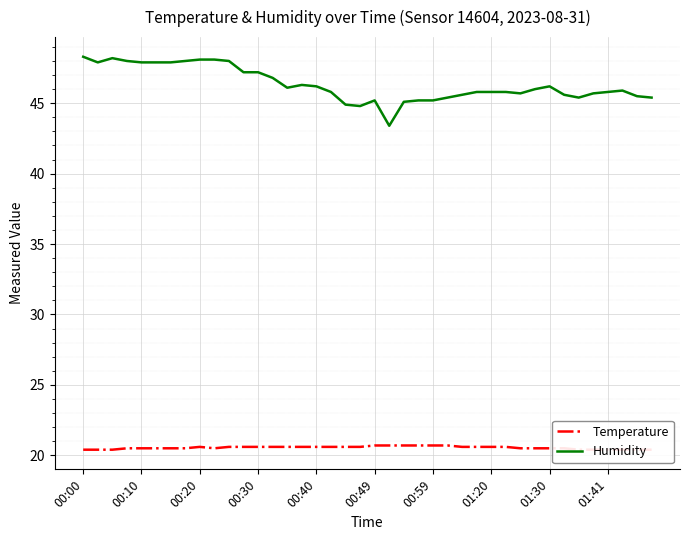

Reading left to right, transcribe all the data shown in this chart.

Temperature: 20.4	20.4	20.4	20.5	20.5	20.5	20.5	20.5	20.6	20.5	20.6	20.6	20.6	20.6	20.6	20.6	20.6	20.6	20.6	20.6	20.7	20.7	20.7	20.7	20.7	20.7	20.6	20.6	20.6	20.6	20.5	20.5	20.5	20.5	20.4	20.4	20.4	20.4	20.4	20.4
Humidity: 48.3	47.9	48.2	48.0	47.9	47.9	47.9	48.0	48.1	48.1	48.0	47.2	47.2	46.8	46.1	46.3	46.2	45.8	44.9	44.8	45.2	43.4	45.1	45.2	45.2	45.4	45.6	45.8	45.8	45.8	45.7	46.0	46.2	45.6	45.4	45.7	45.8	45.9	45.5	45.4